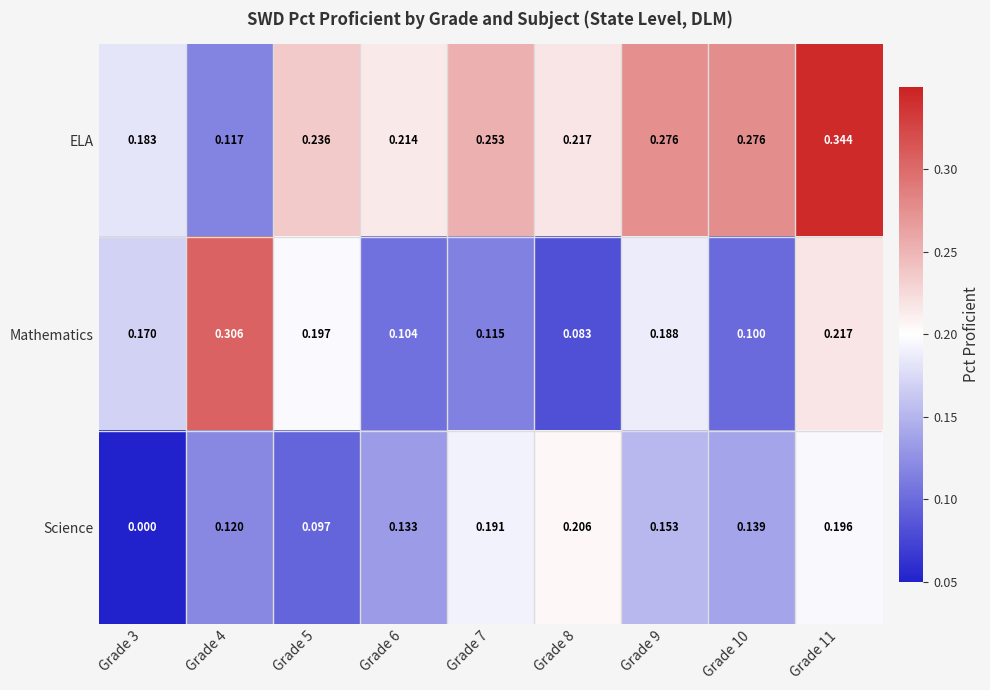

Which series has the largest total across all categories?

ELA